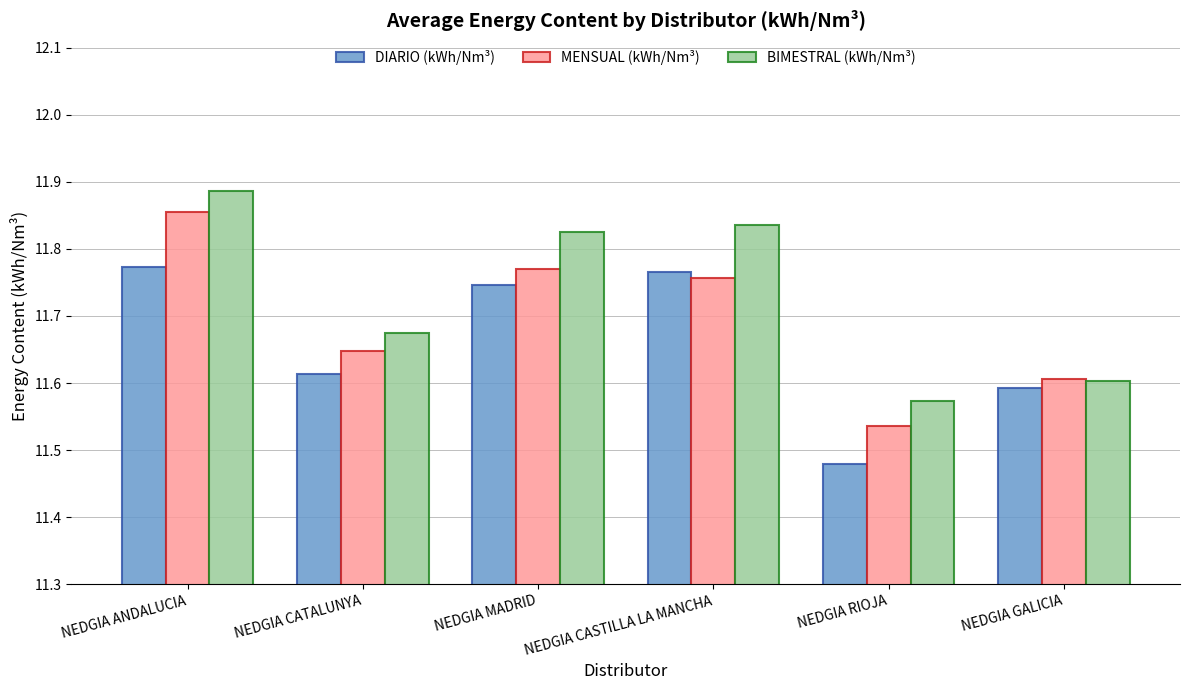

At NEDGIA CASTILLA LA MANCHA, list the series in order from smallest to largest.

MENSUAL (kWh/Nm³), DIARIO (kWh/Nm³), BIMESTRAL (kWh/Nm³)